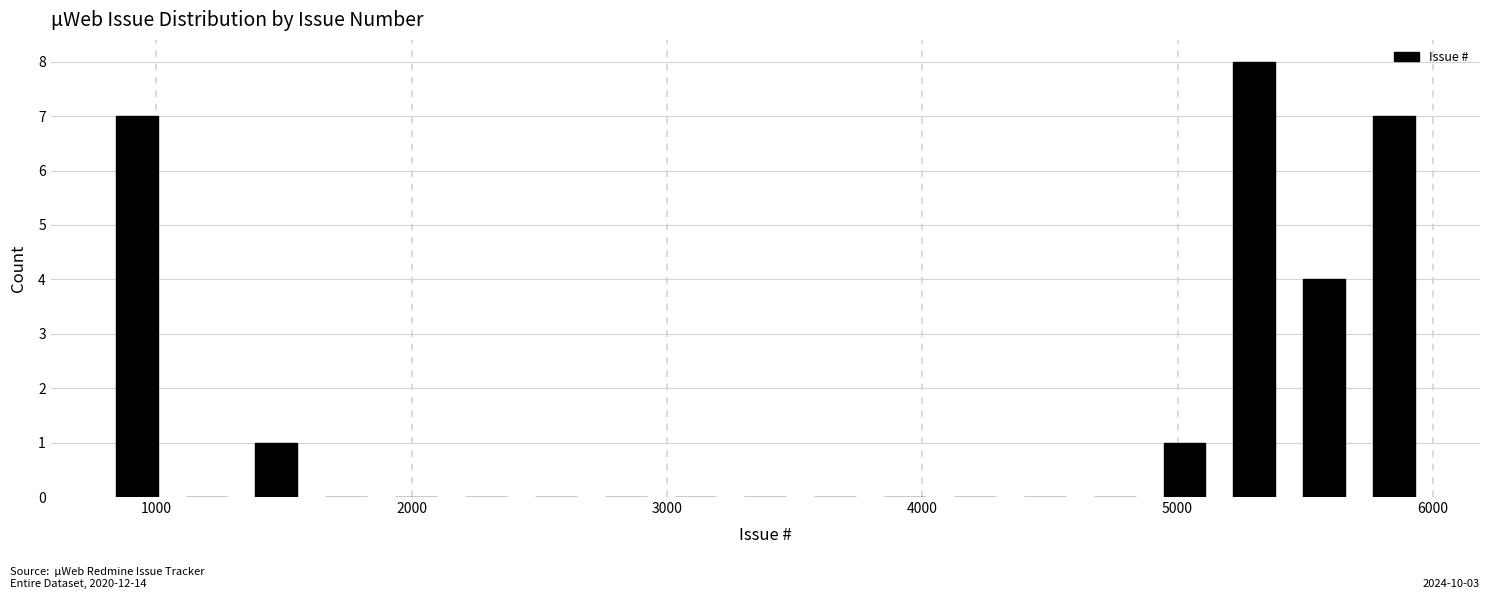

Read against the x-axis, roughly where is the centre of the tallest bar?

5300